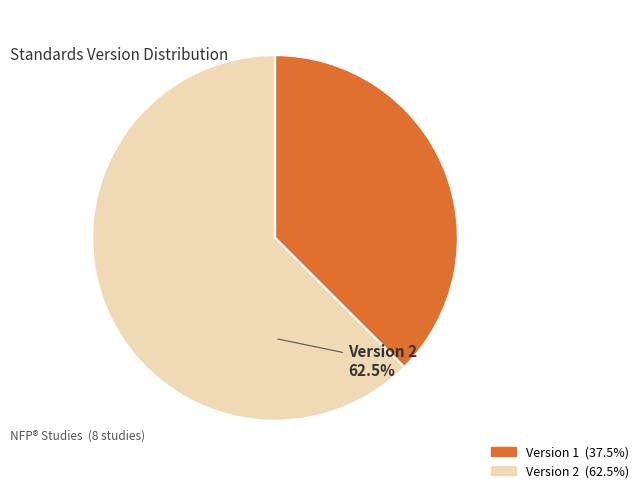

Rank the categories by value from lowest to highest.

Version 1, Version 2